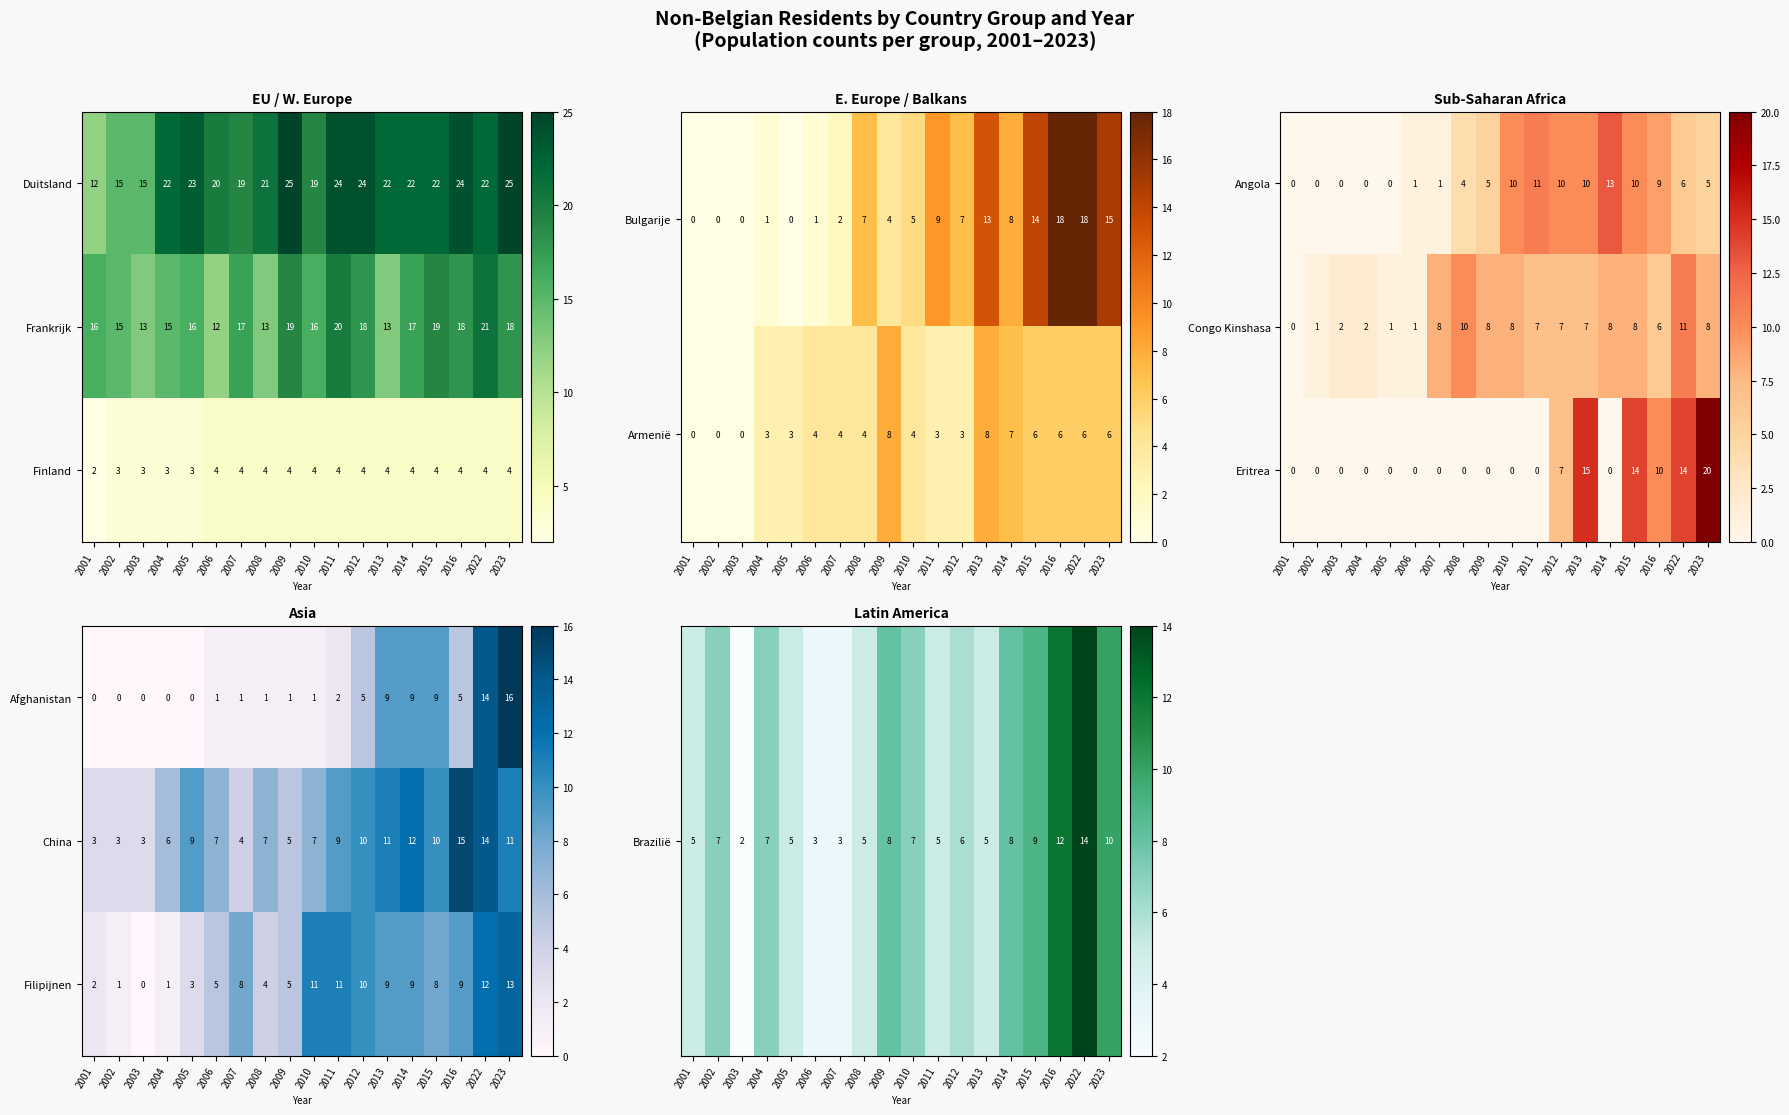

What is the sum of the China values at 2011 and 2002?

12